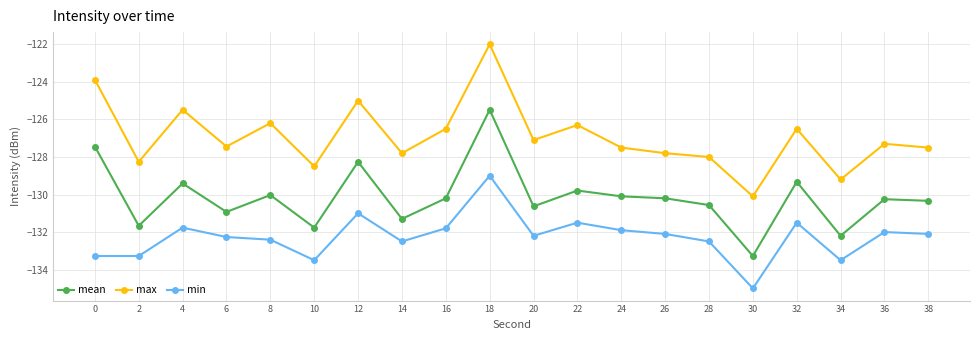

What is the value of the max point at the 4th from the left?

-127.4